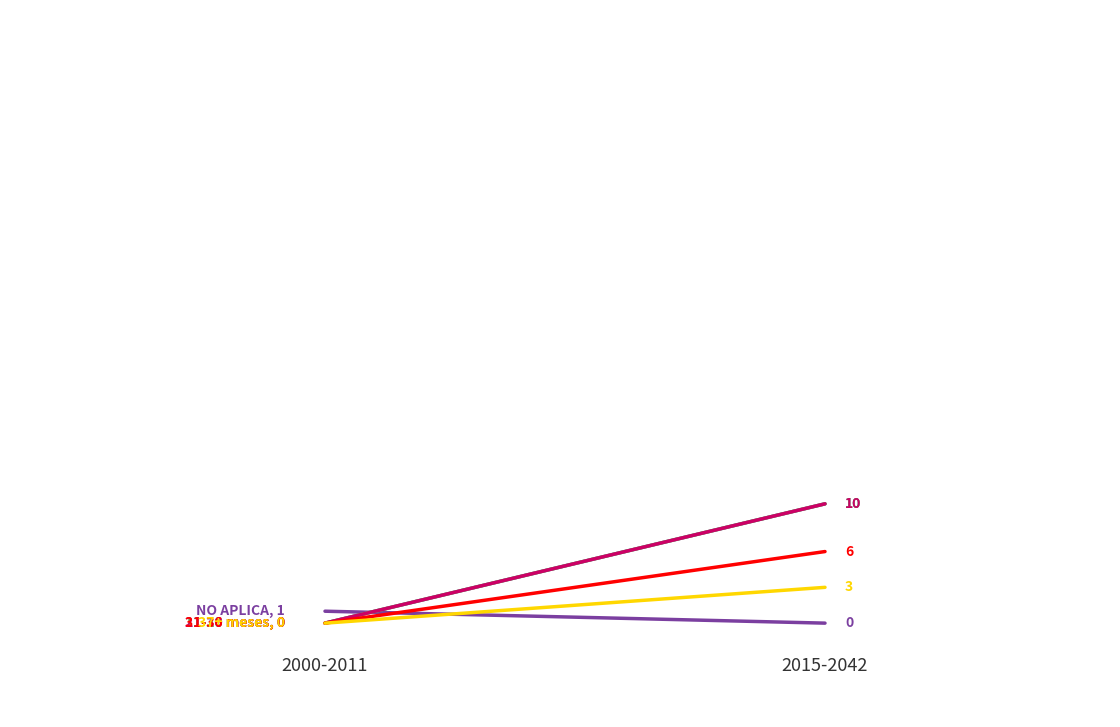

Which category has the lowest value across all series?

2015-2042